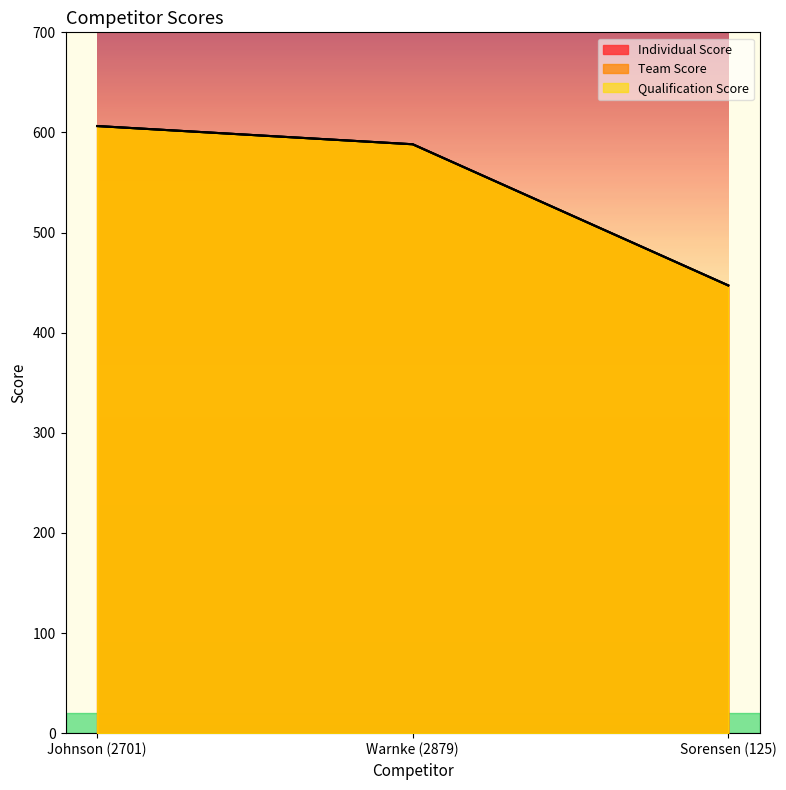

Does the chart display data point markers on the line(s)?

No